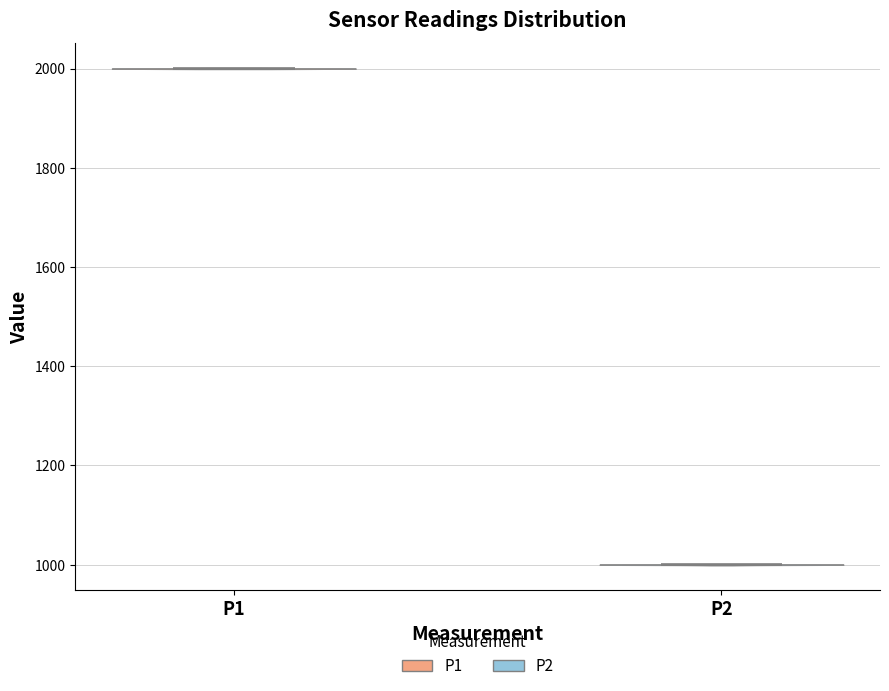

Reading left to right, read every violin against the y-axis: where its median line is, and the lowest and highest points it reaches. The values are not printed on the chart, so give them approximately, as read against the axis.

P1: median line 2000, lowest point 2000, highest point 2000
P2: median line 1000, lowest point 1000, highest point 1000